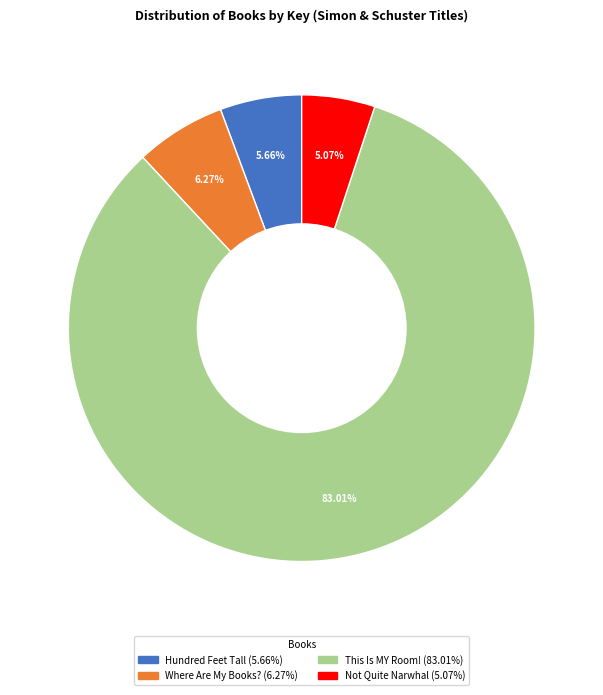

To the nearest percent, what percentage of the pie is Where Are My Books??

6%